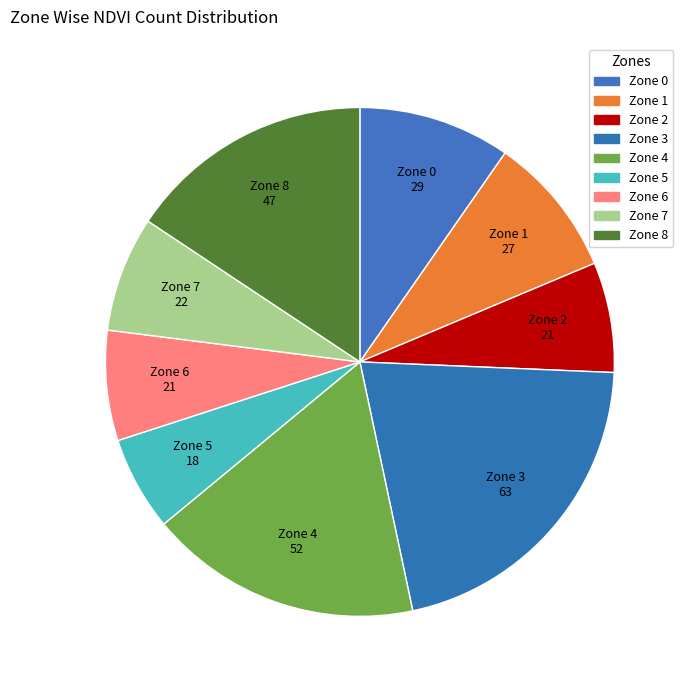

What is the smallest slice in the pie chart?

Zone 5